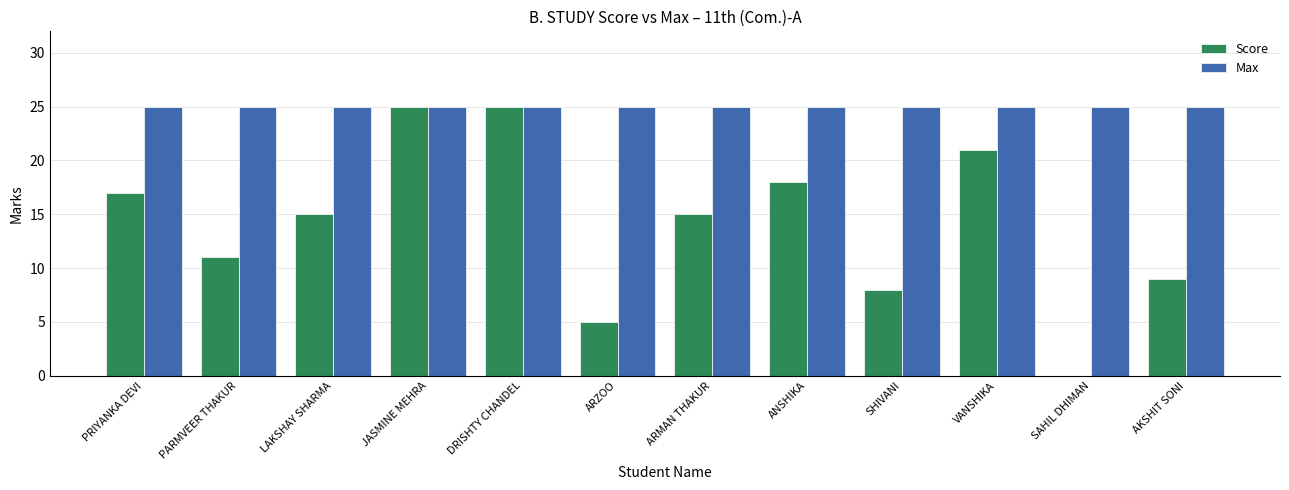

Which series has the widest spread of values?

Score